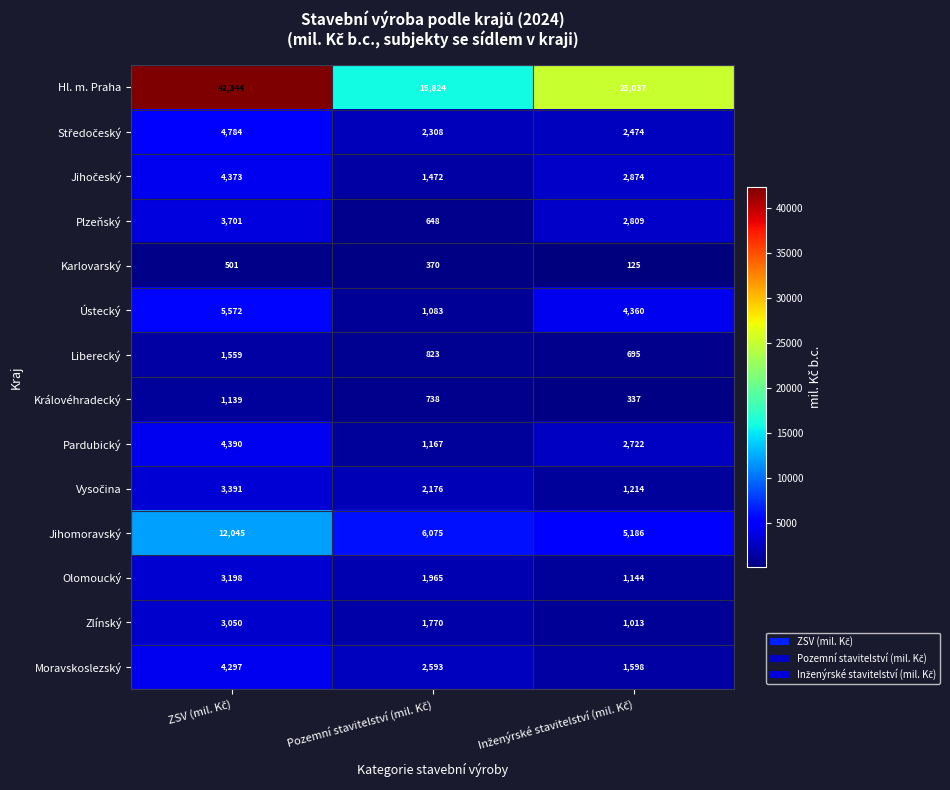

Which series has the largest total across all categories?

Hl. m. Praha